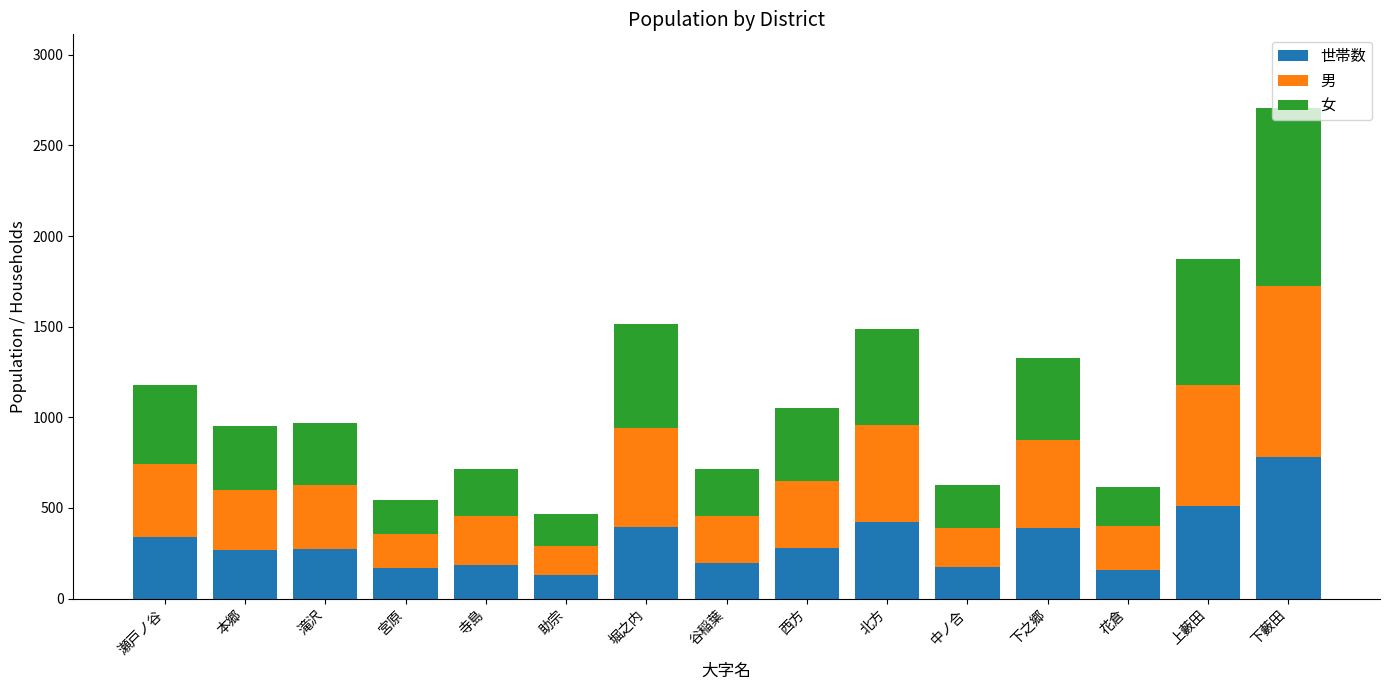

What is the difference between the maximum and minimum values in the 世帯数 series?

652